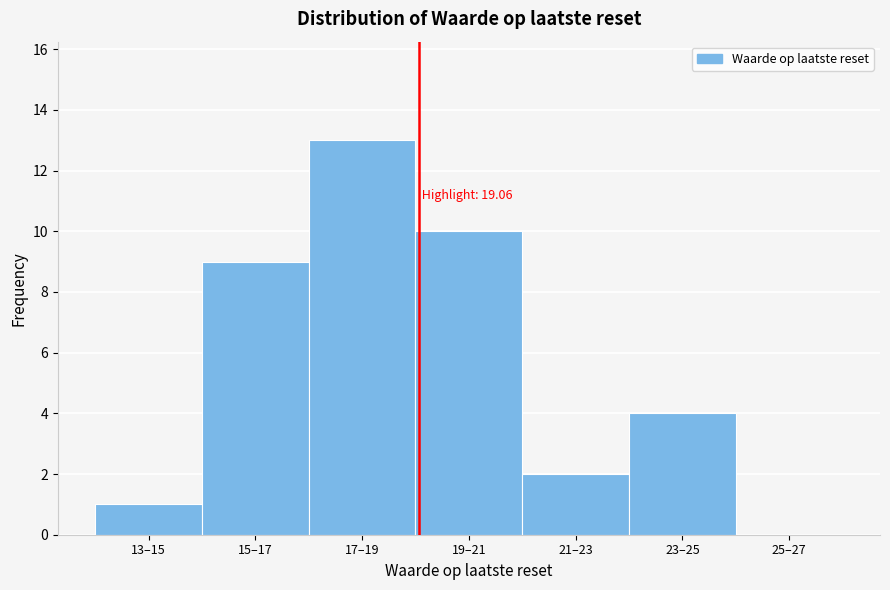

Reading right to left, transcribe all the data shown in this chart.

25–27=0	23–25=4	21–23=2	19–21=10	17–19=13	15–17=9	13–15=1